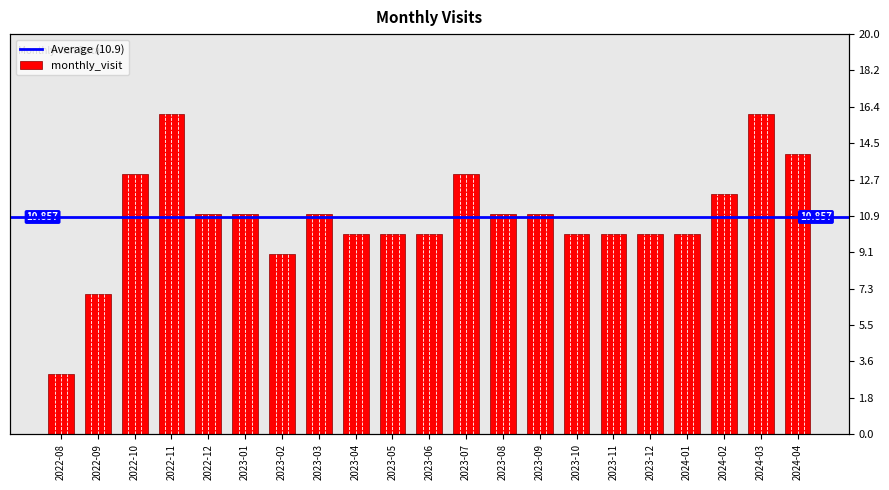

What is the change in value from 2022-08 to 2022-09?

+4